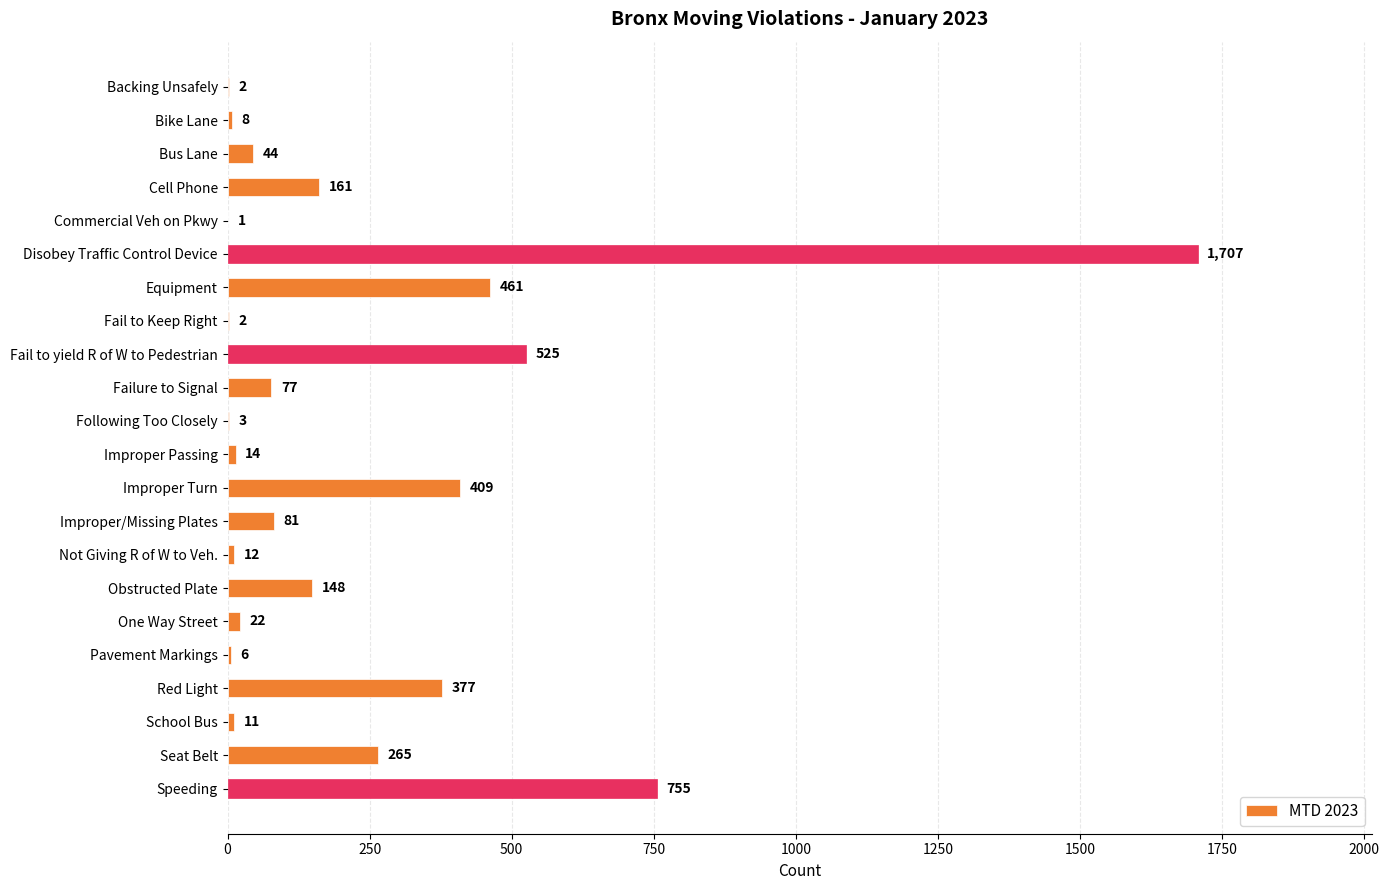

What is the maximum value shown in the chart?

1707